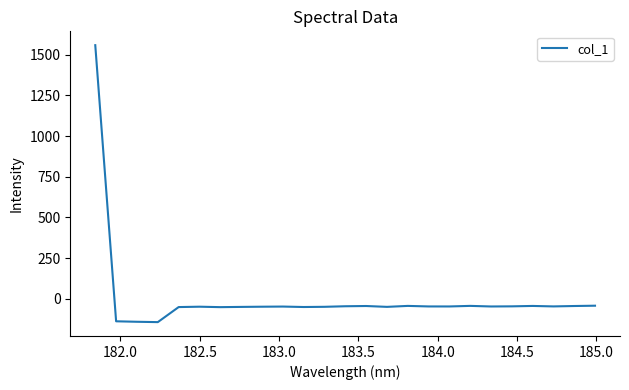

What is the smallest value displayed?

-143.7